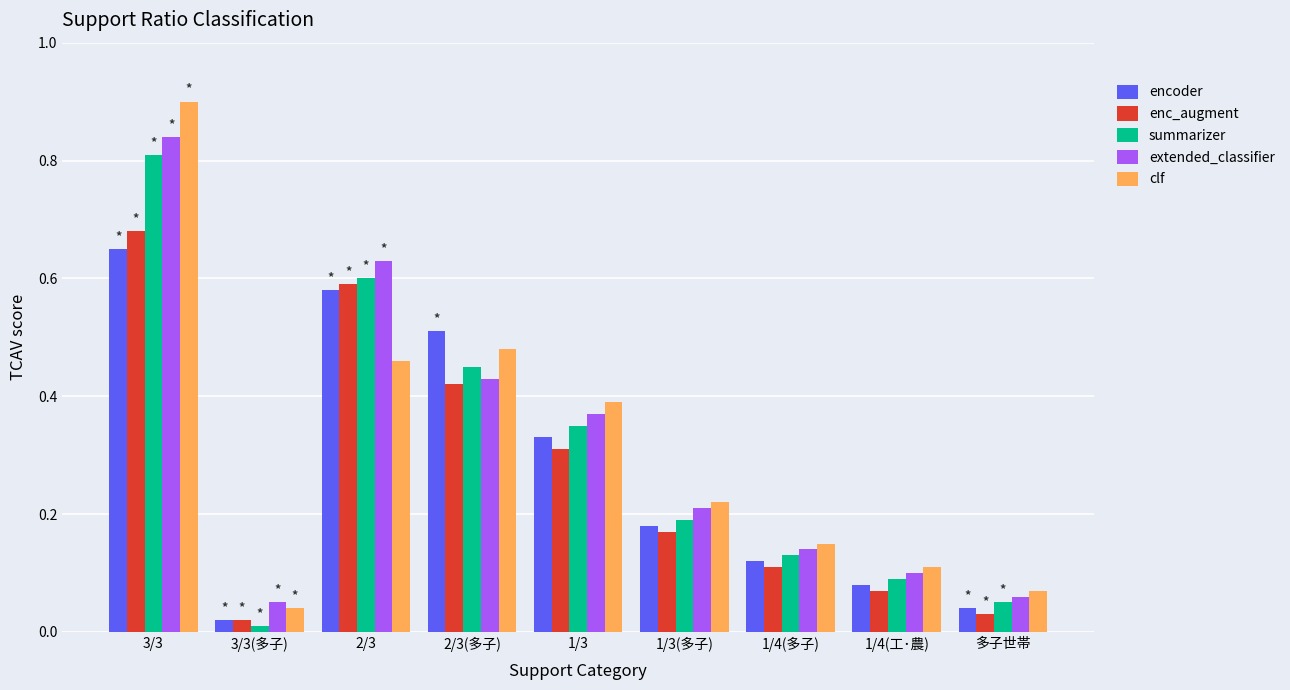

Is the value of summarizer at 1/3(多子) greater than the value of extended_classifier at 多子世帯?

Yes